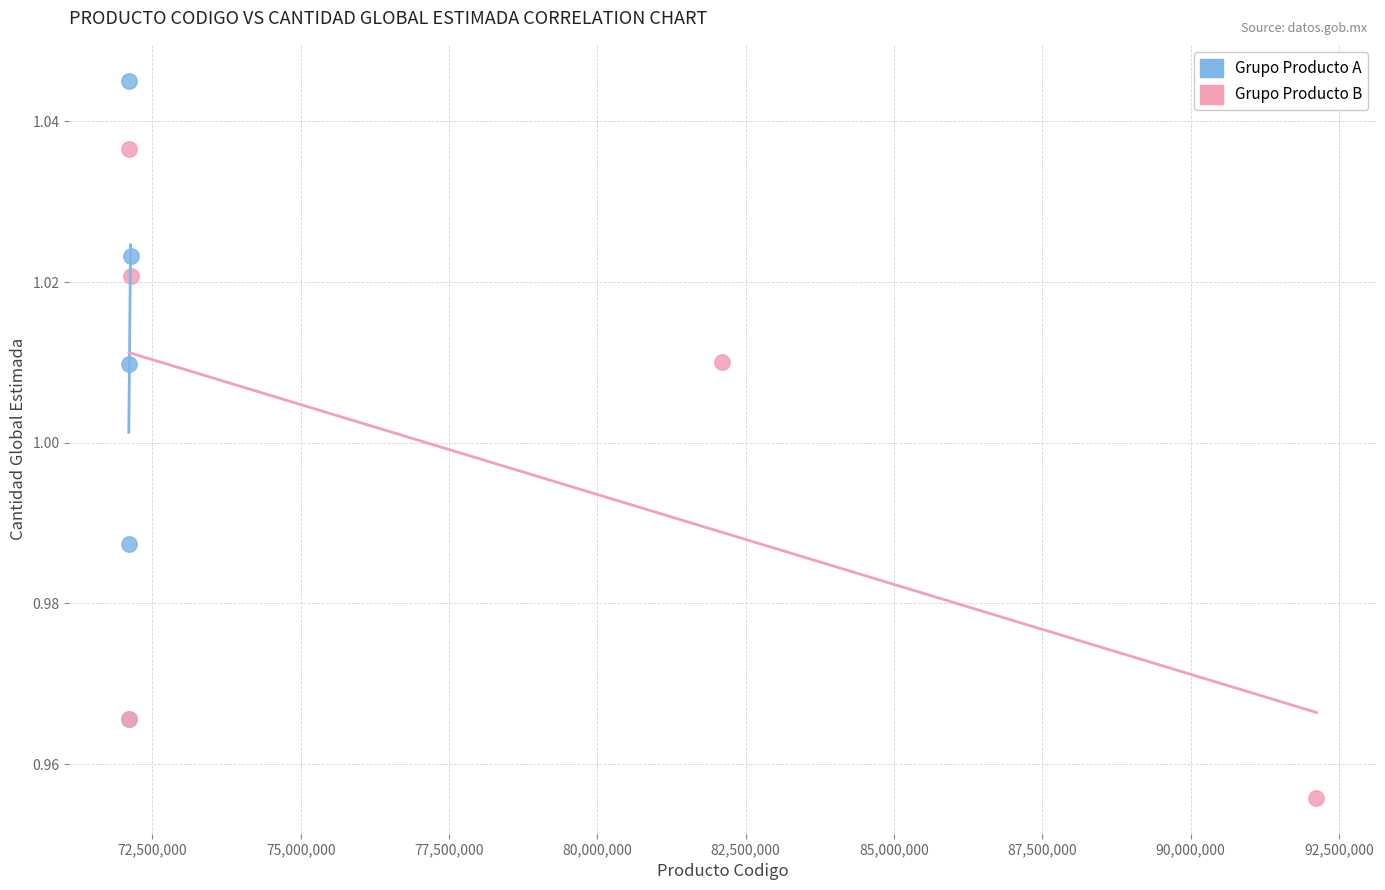

Which series reaches the maximum Y coordinate?

Grupo Producto A